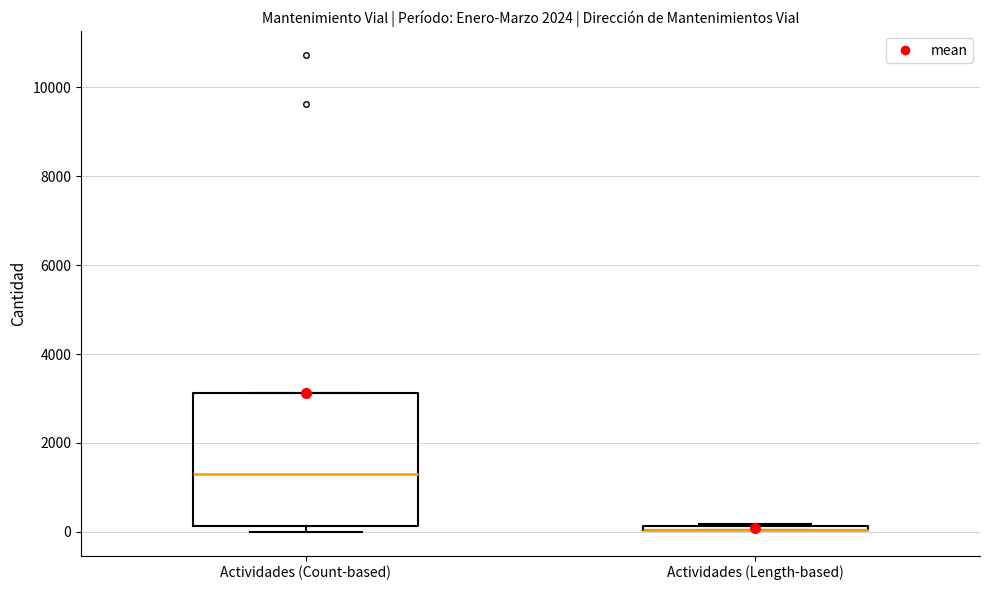

Where is the upper edge of the box for Actividades (Length-based) on the y-axis? The values are not printed on the chart, so give them approximately, as read against the axis.

200